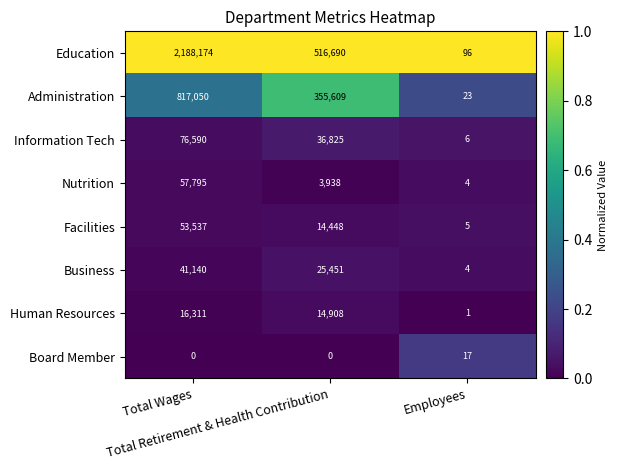

What is the difference between the maximum and minimum values in the Facilities series?

53532